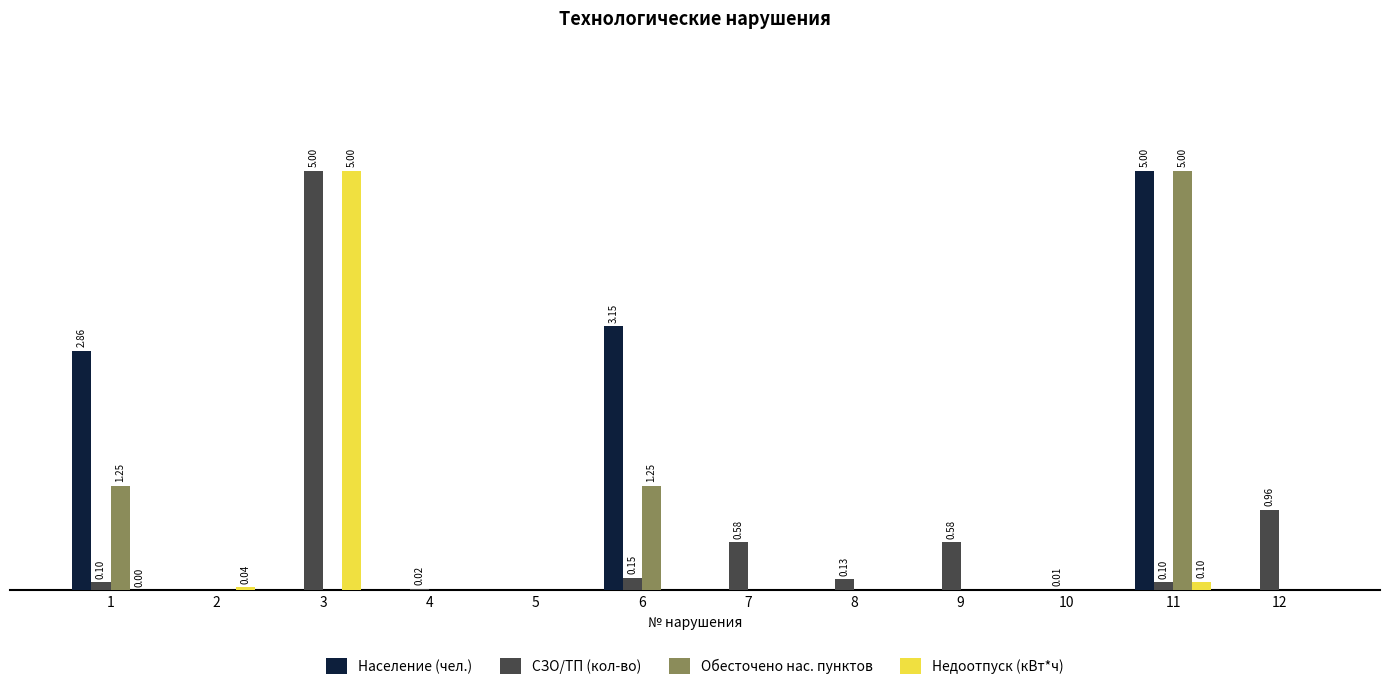

Rank the series by their maximum value, from highest to lowest.

Население (чел.), СЗО/ТП (кол-во), Обесточено нас. пунктов, Недоотпуск (кВт*ч)